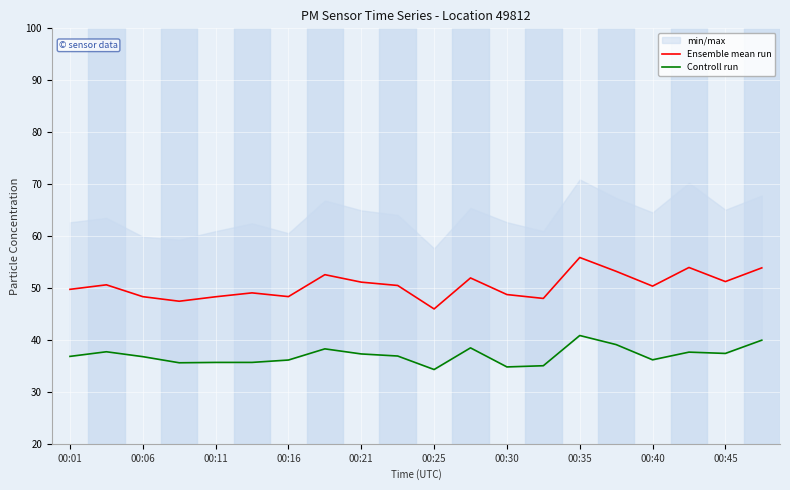

At which label does Ensemble mean run reach its peak?

00:35